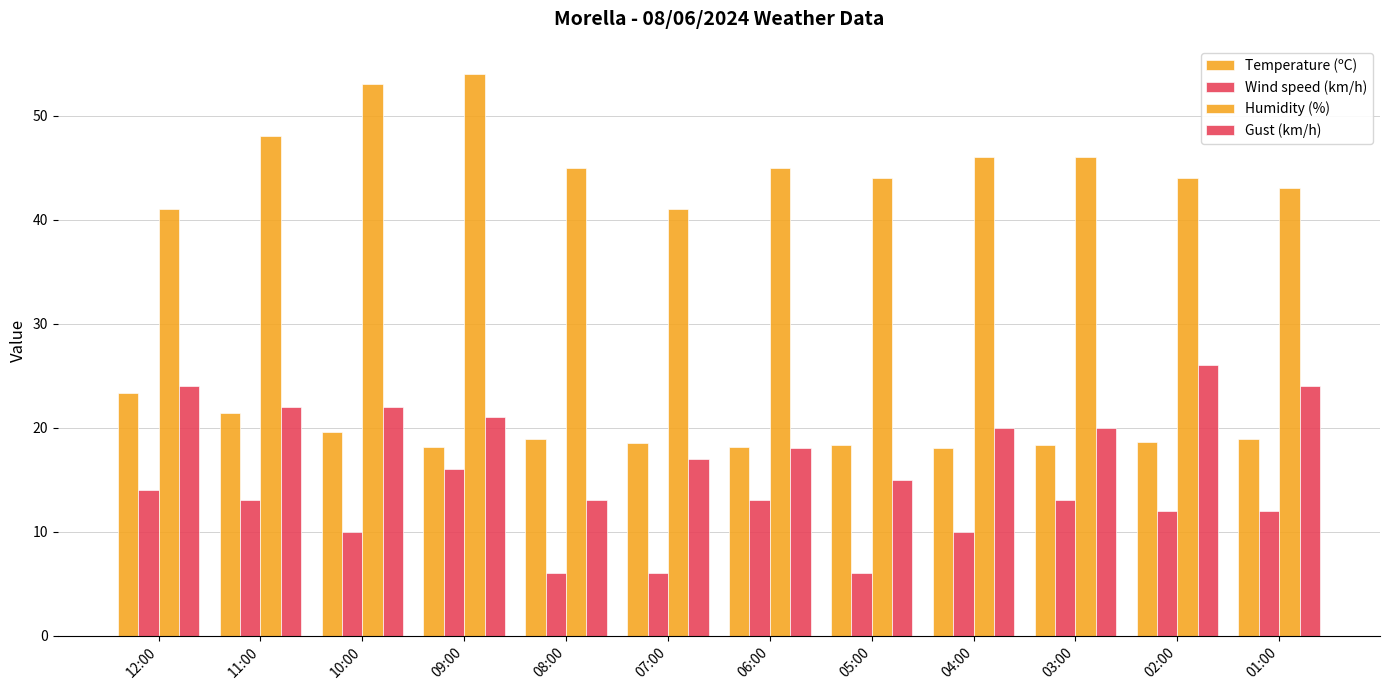

What is the total value across all series at 05:00?

83.3